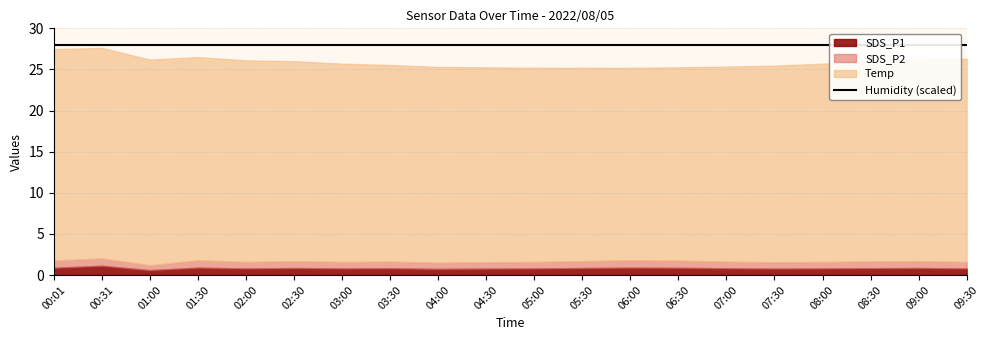

True or false: SDS_P1 and Humidity intersect in this chart.

False